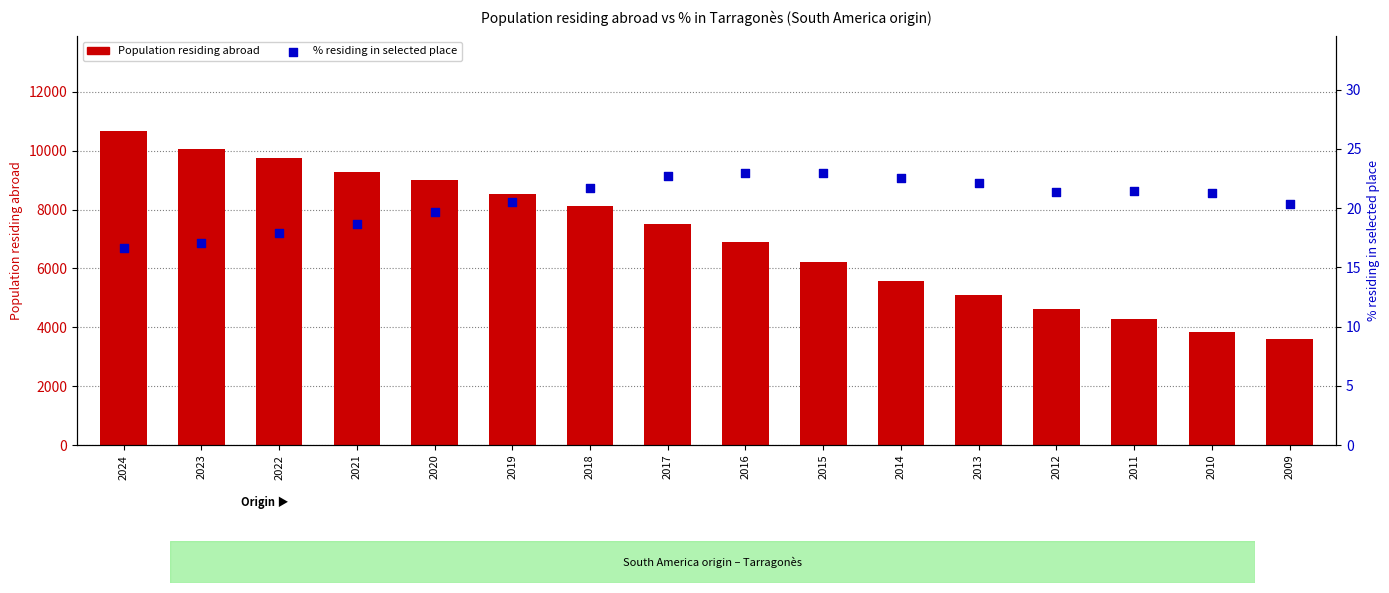

Is the value of Population residing abroad at 2012 greater than the value of % residing in selected place at 2020?

Yes